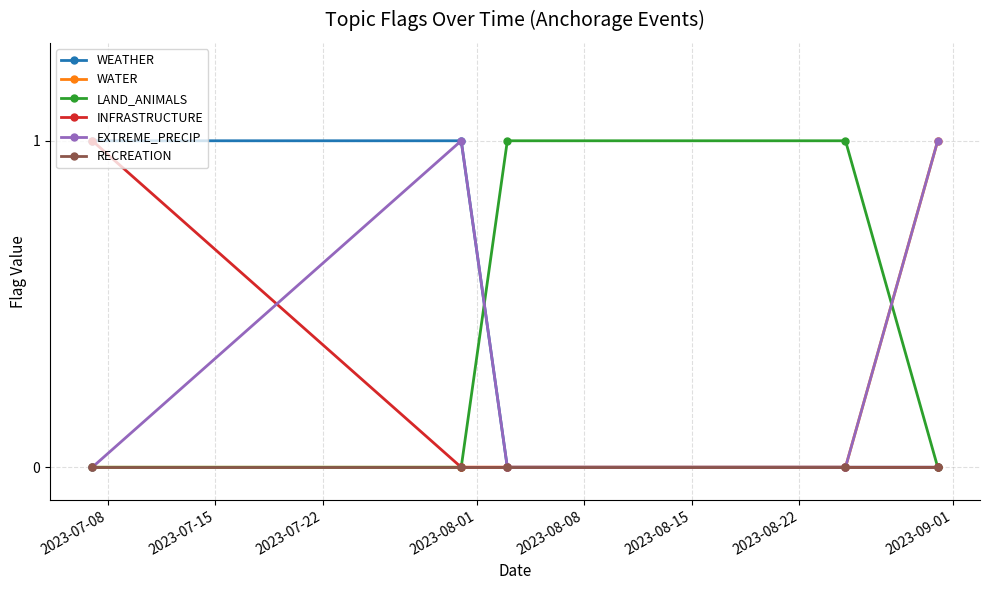

What is the maximum value shown in the chart?

1